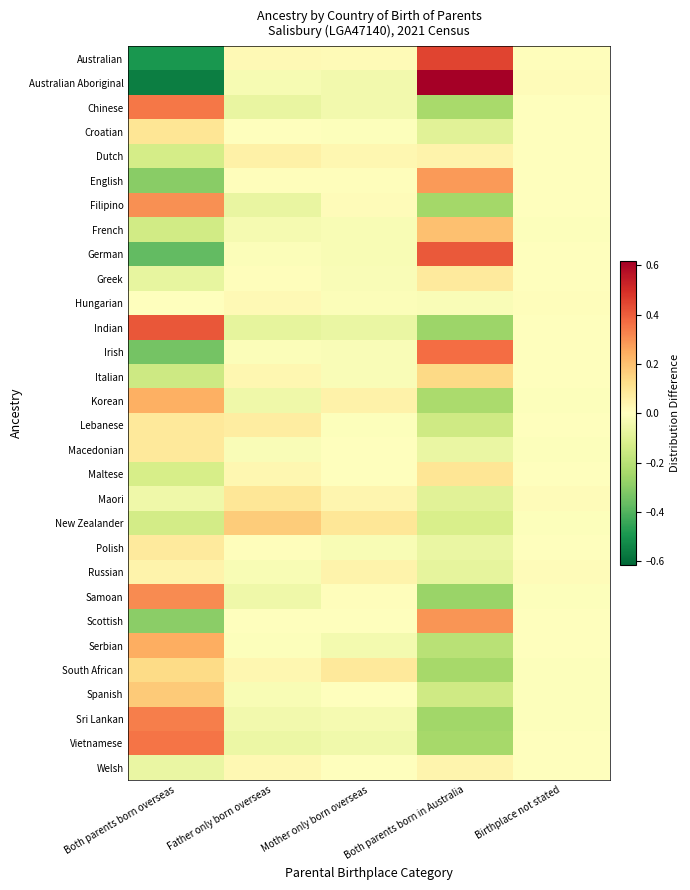

Count the number of data series in this chart.

30